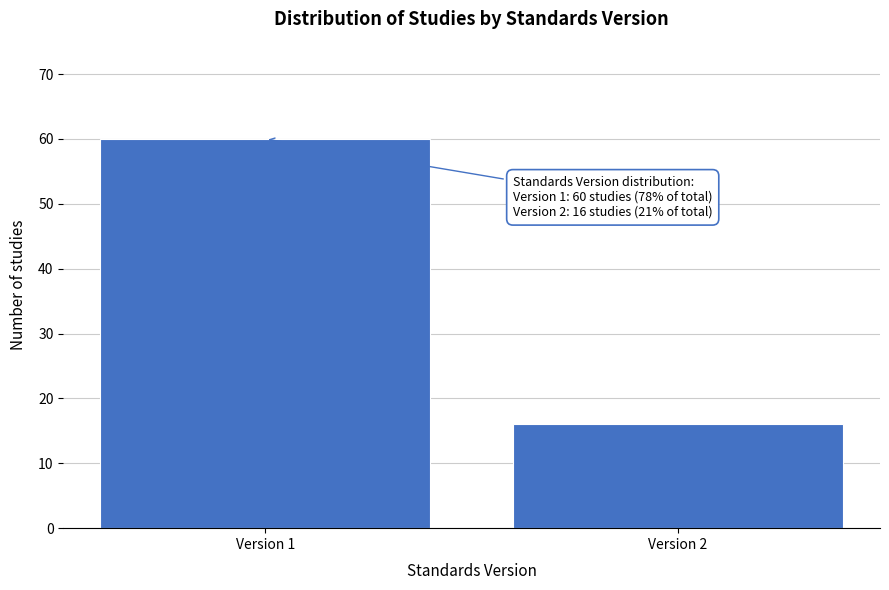

Reading right to left, extract all data points from this chart.

16	60